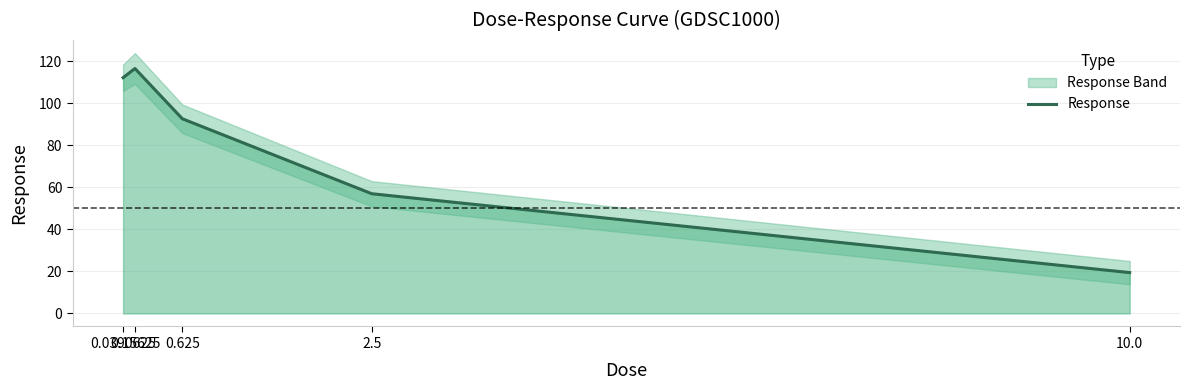

What is the sum of all values?

398.1